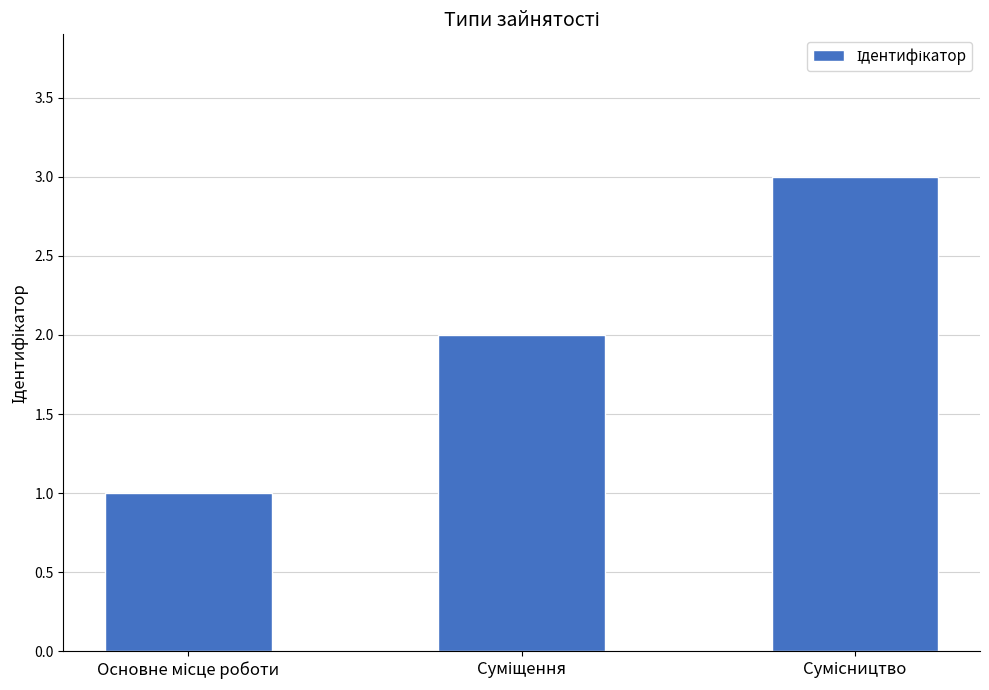

What is the maximum value shown in the chart?

3